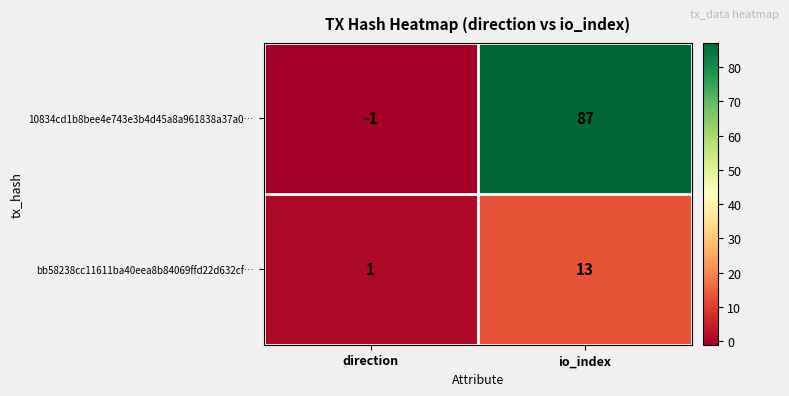

What is the sum of all bb58238cc11611ba40eea8b84069ffd22d632cf… values?

14